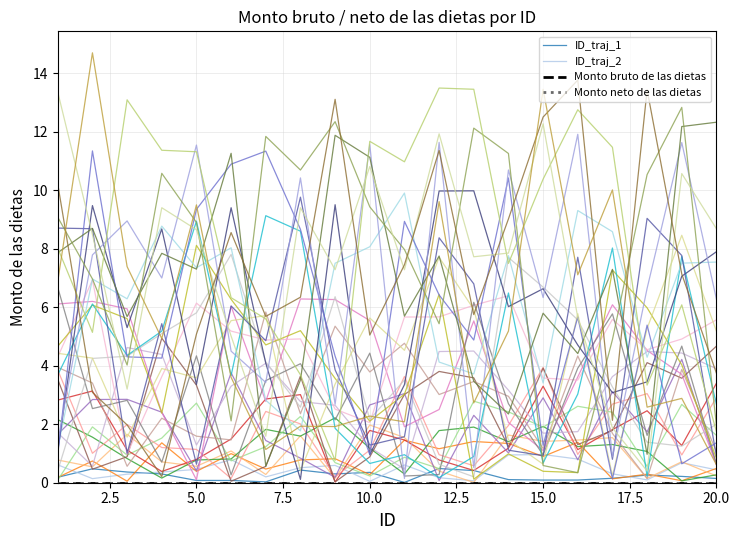

Is this an area chart (filled region under the line)?

No